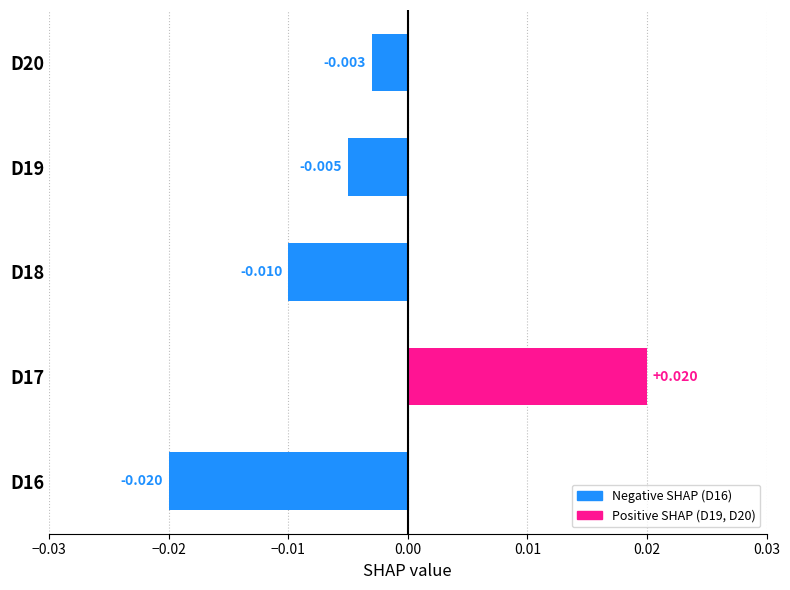

How many negative values are there?

4